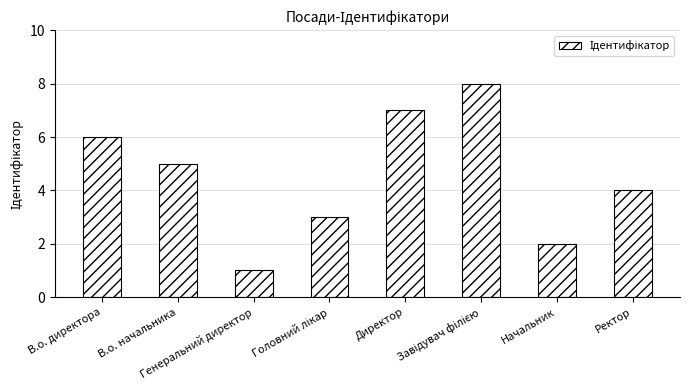

At which label is the value closest to 4?

Ректор